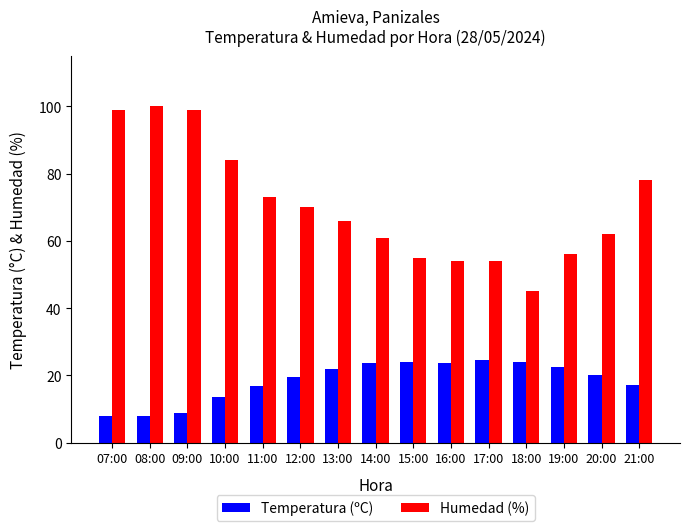

Which series has the widest spread of values?

Humedad (%)